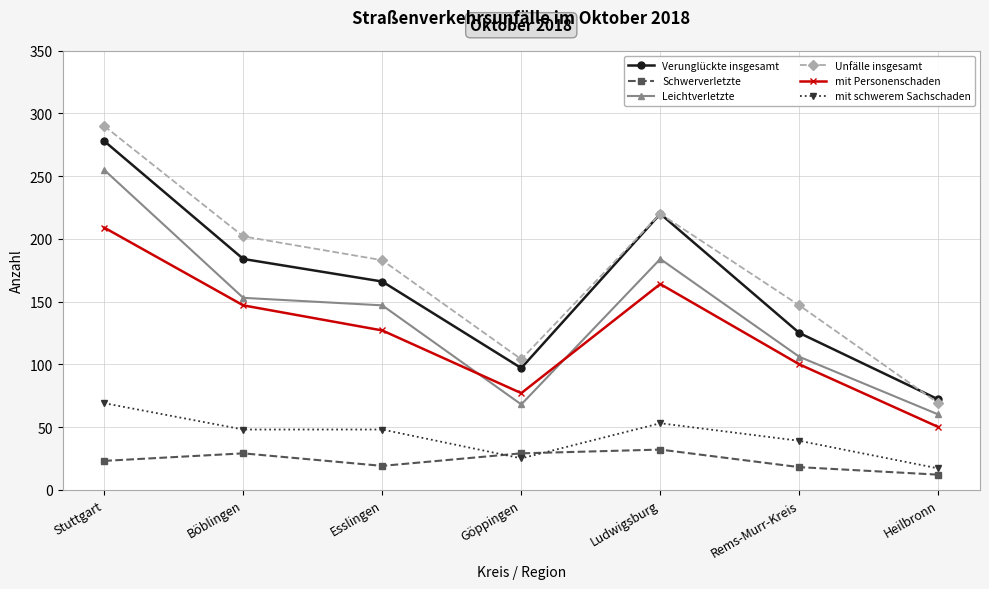

In Unfälle insgesamt, how many points are higher than both neighbors (excluding endpoints)?

1